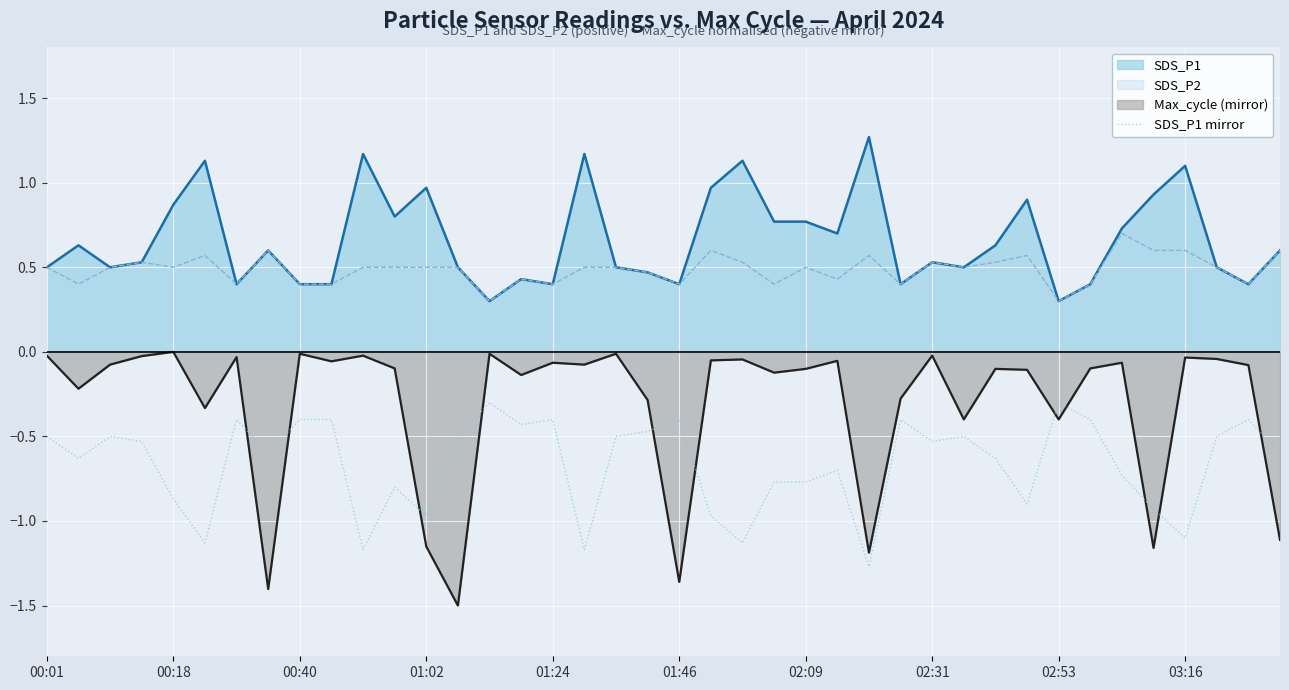

True or false: Max_cycle line and SDS_P1 line cross at least once.

False